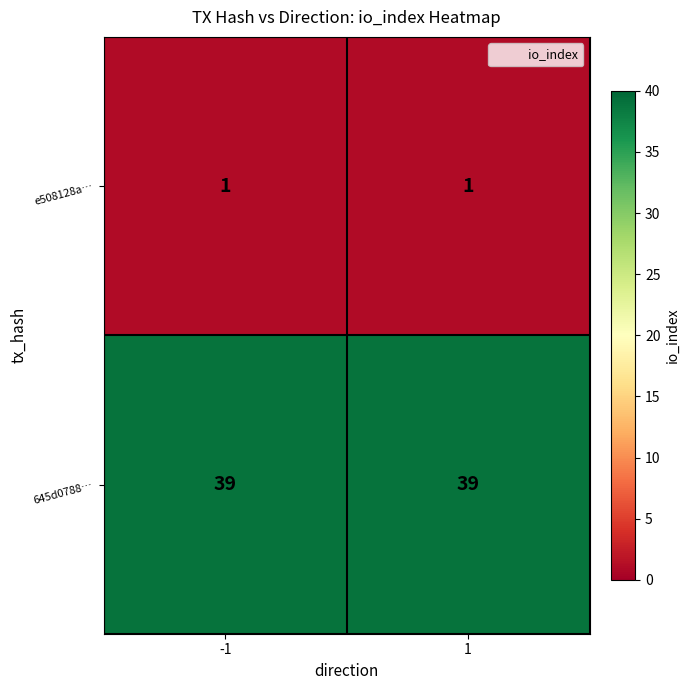

What is the total value across all series at -1?

40